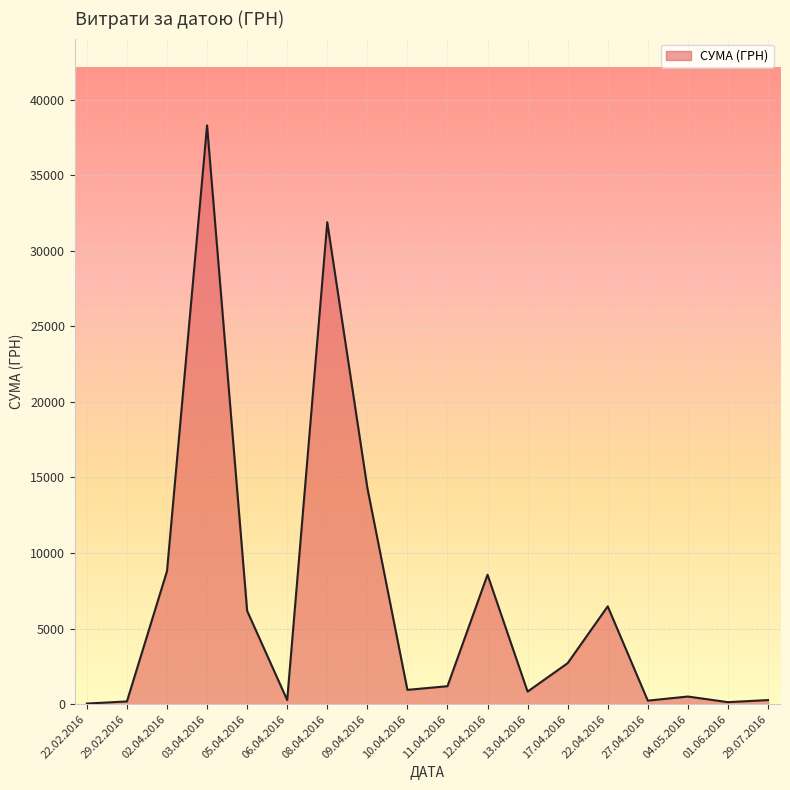

At which label is the value closest to 19170?

09.04.2016